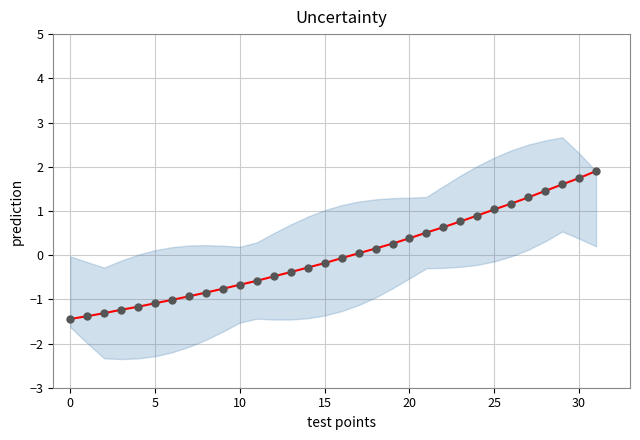

Which series has the largest total across all categories?

prediction